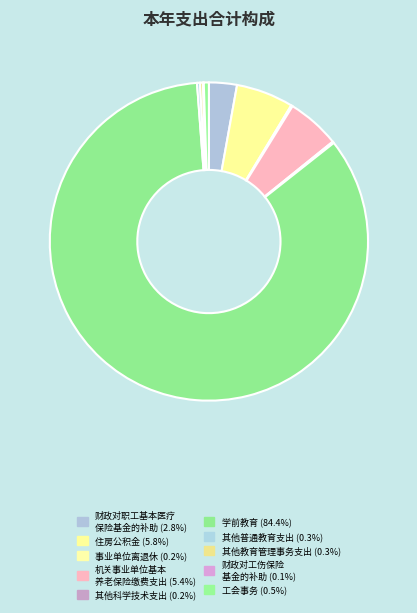

What is the largest slice in the pie chart?

学前教育